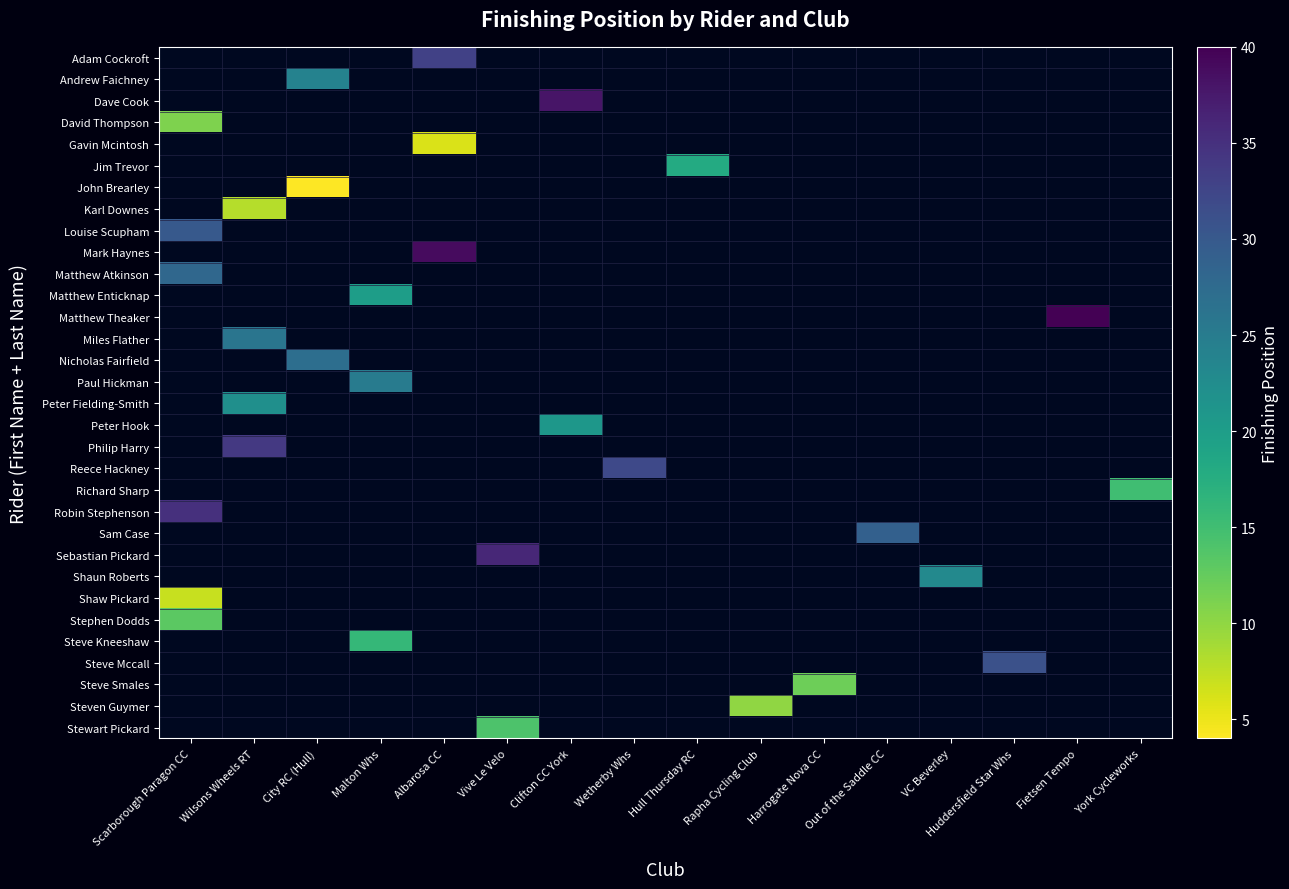

What is the difference between the highest and lowest values at Albarosa CC?

33.0